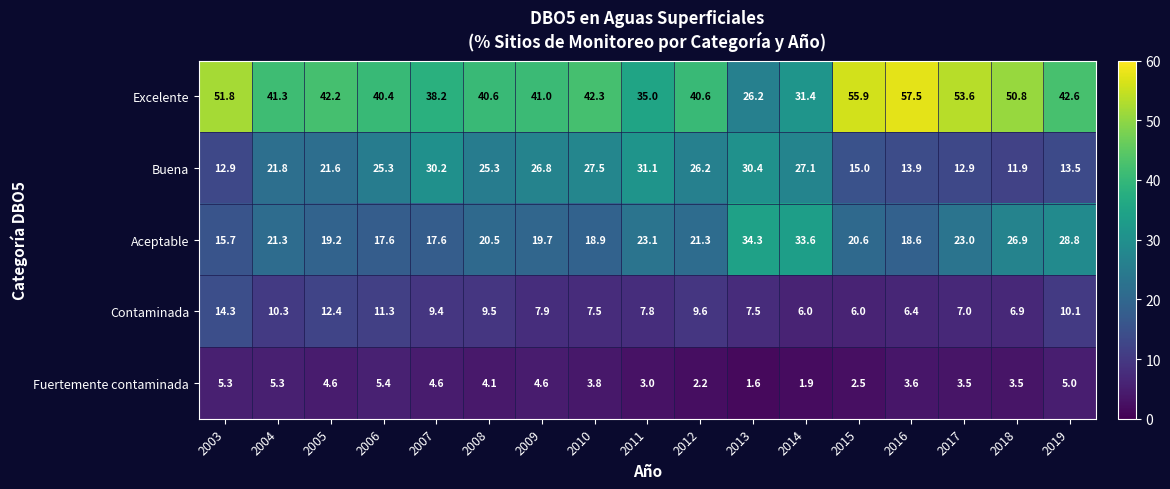

Rank the series at 2006 from lowest to highest value.

Fuertemente contaminada, Contaminada, Aceptable, Buena, Excelente